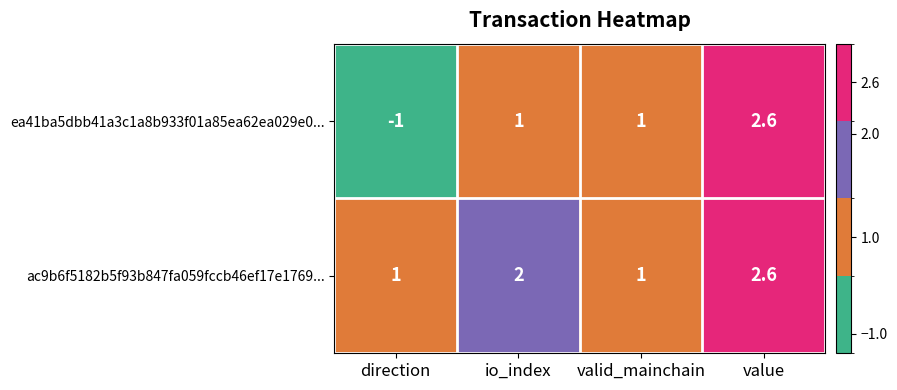

Rank the series by their average value, from lowest to highest.

ea41ba5dbb41a3c1a8b933f01a85ea62ea029e0..., ac9b6f5182b5f93b847fa059fccb46ef17e1769...